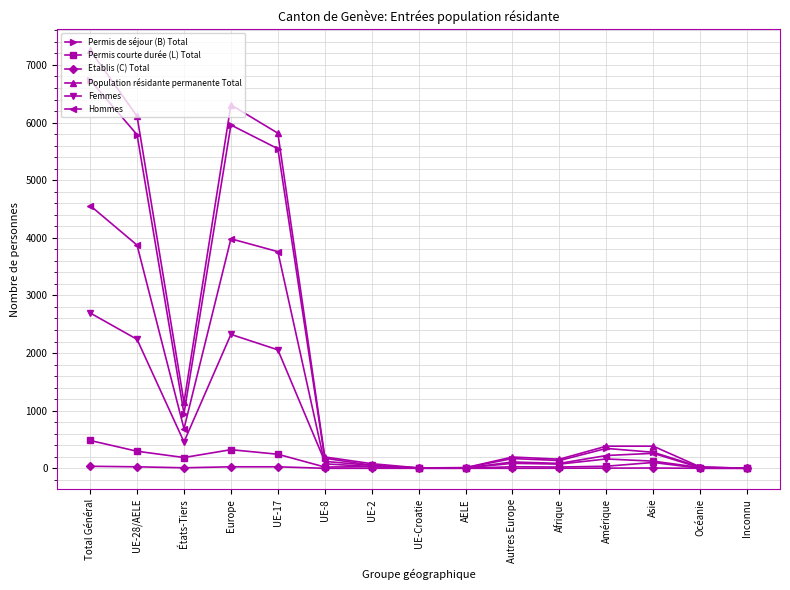

Which series changed the most between UE-28/AELE and Océanie?

Population résidante permanente Total